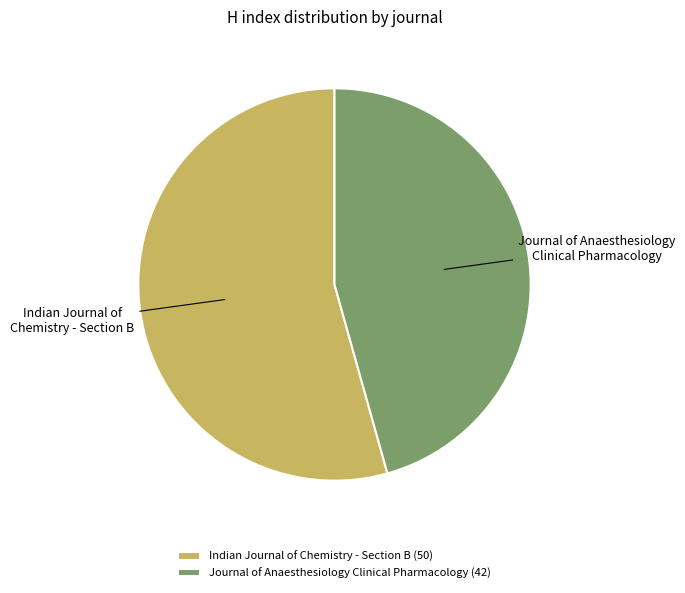

Combined, do Indian Journal of Chemistry - Section B and Journal of Anaesthesiology Clinical Pharmacology account for over 50%?

Yes